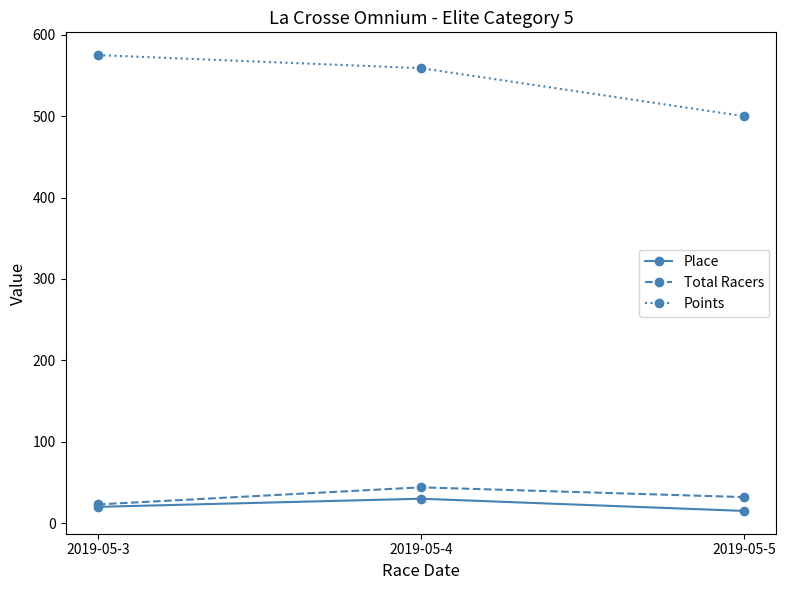

What is the approximate value of Points at 2019-05-3?

575.0